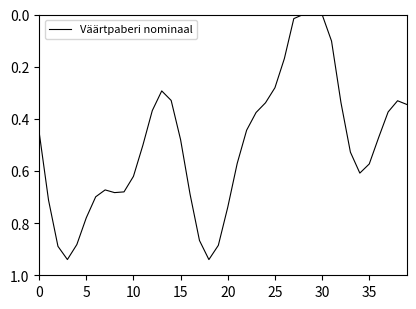

Does the chart have visible grid lines?

No